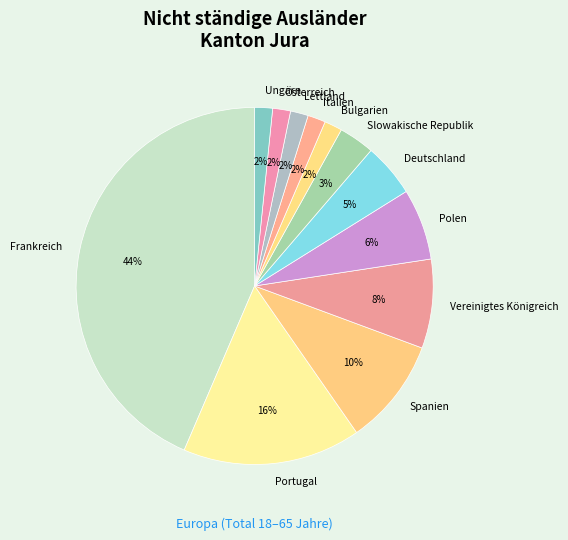

What is the ratio of the value at Lettland to the value at Bulgarien?

1.0